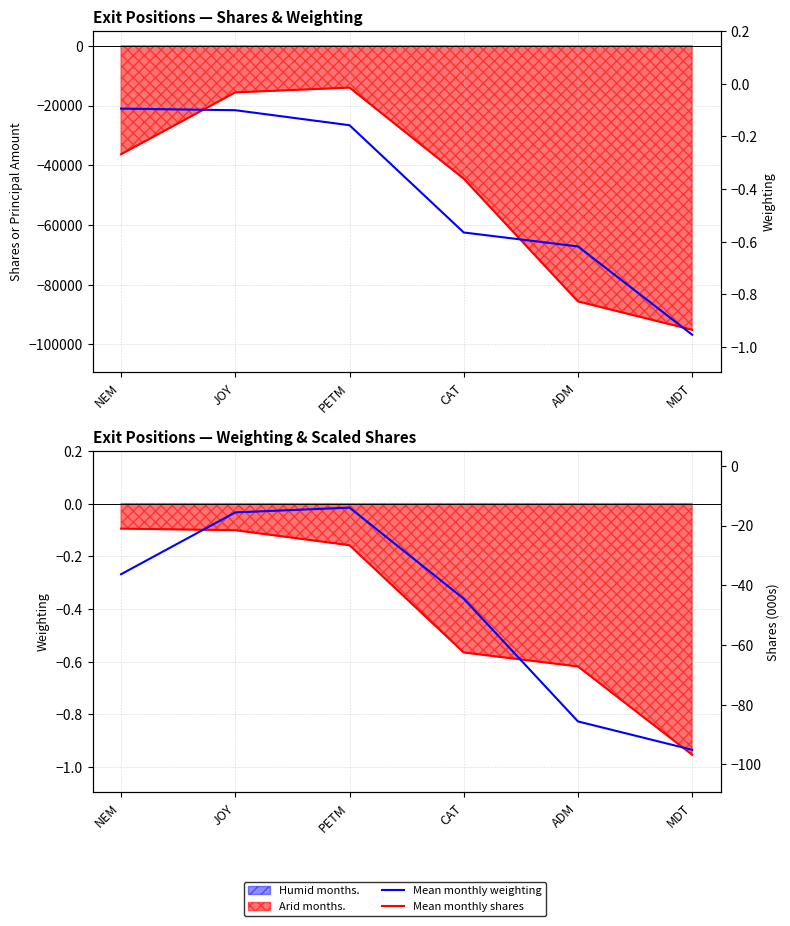

Read the Mean monthly weighting value at JOY.

-0.1